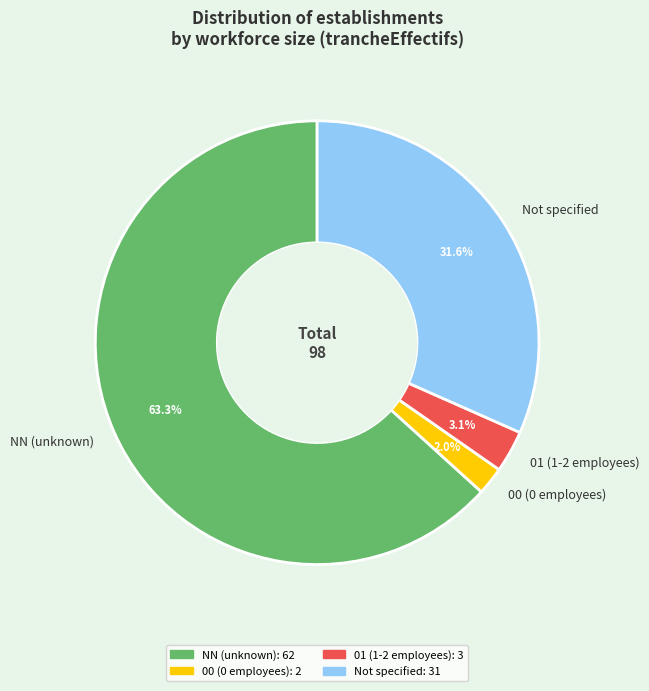

To the nearest percent, what is the difference between the largest and smallest slice percentages?

61%